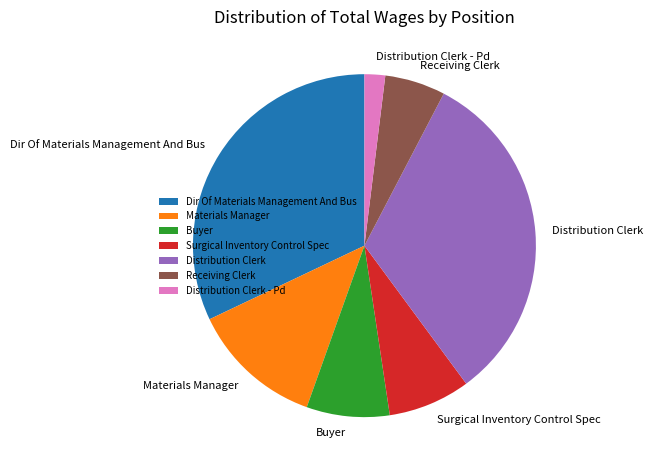

Is there any slice that represents more than half of the pie?

No